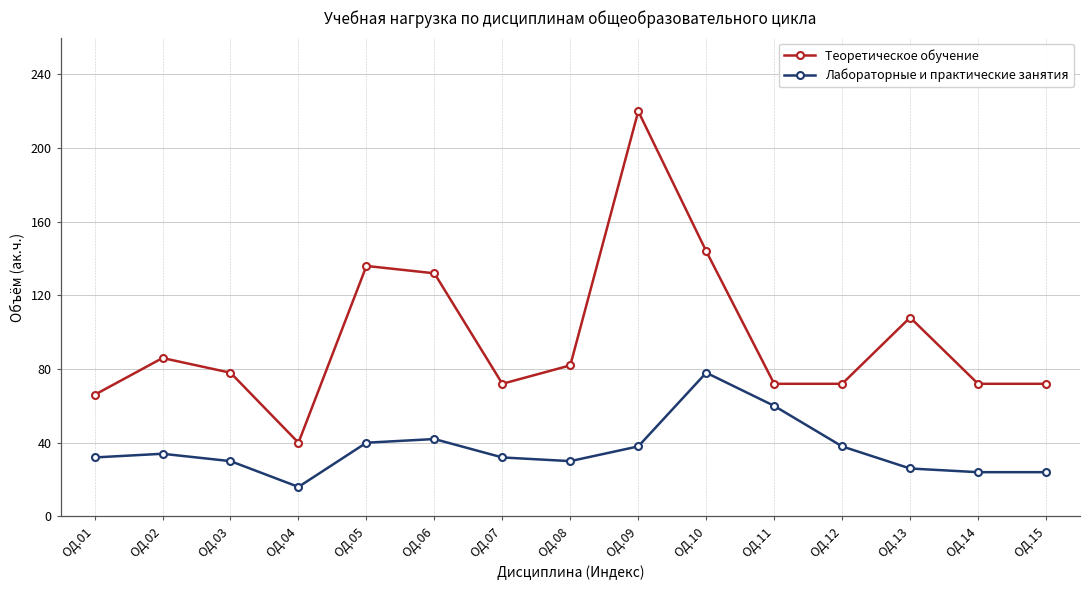

Reading left to right, list all the values displayed in this chart.

Теоретическое обучение: 66	86	78	40	136	132	72	82	220	144	72	72	108	72	72
Лабораторные и практические занятия: 32	34	30	16	40	42	32	30	38	78	60	38	26	24	24